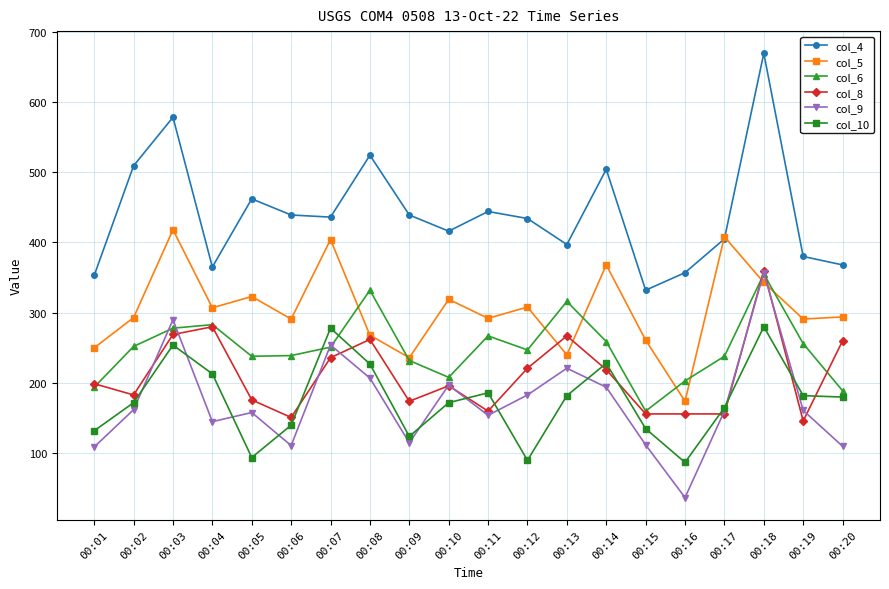

What is the difference between the maximum and second lowest values in the col_10 series?

190